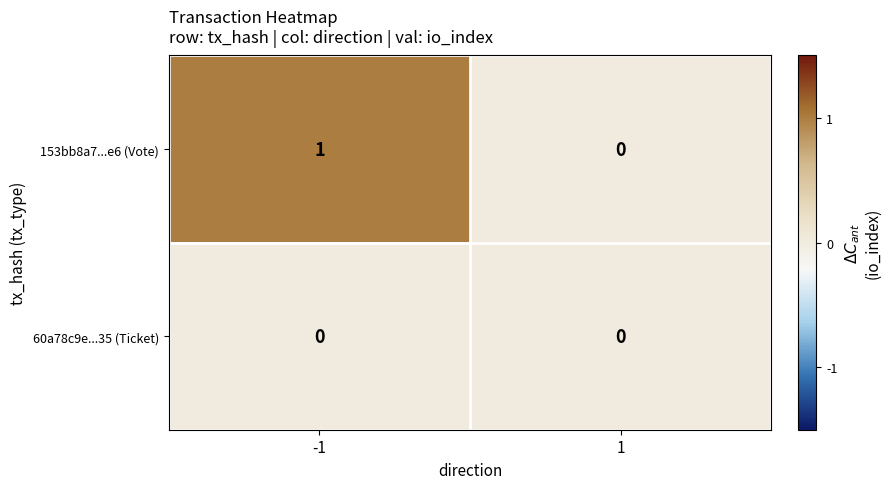

Reading right to left, extract all data points from this chart.

153bb8a7...e6 (Vote): 1=0	-1=1
60a78c9e...35 (Ticket): 1=0	-1=0